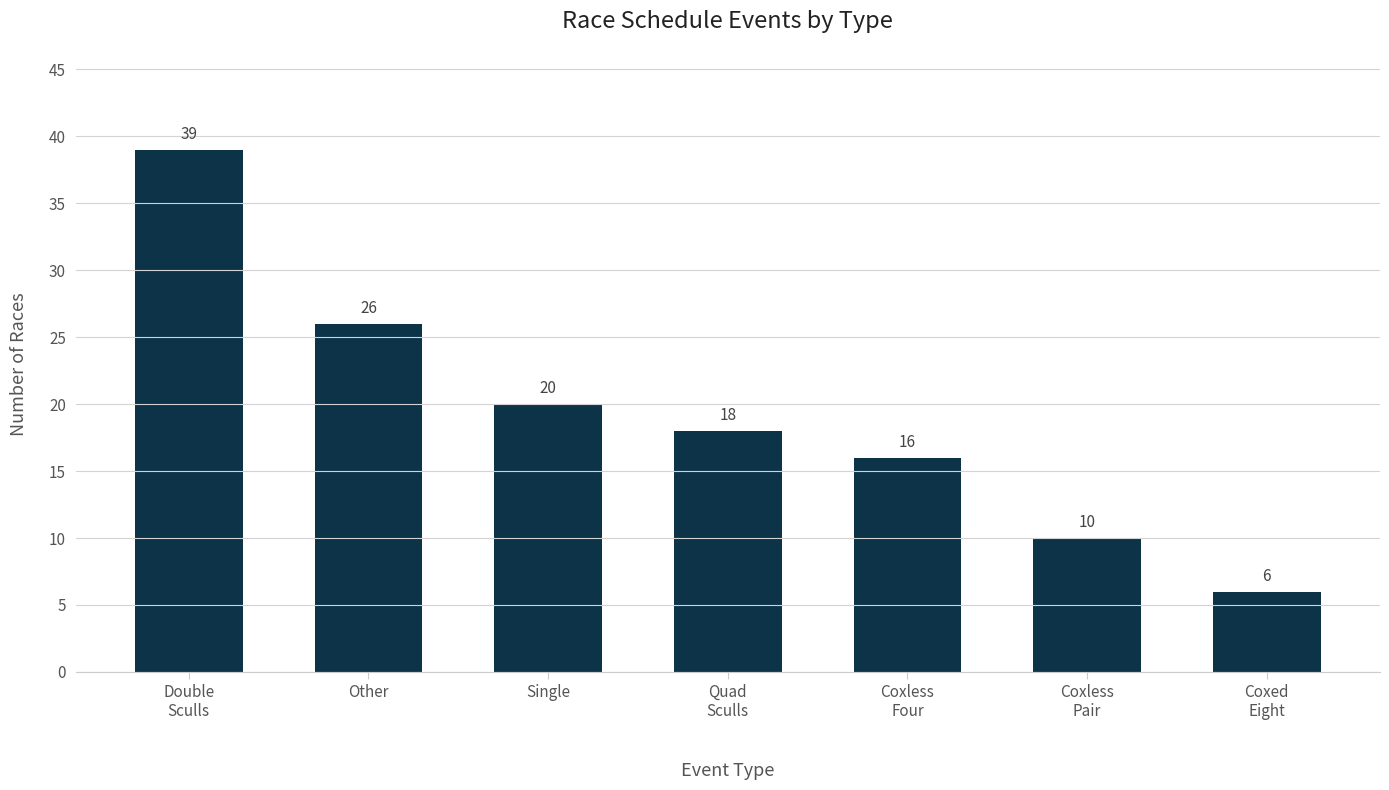

Reading right to left, what are all the values shown in this chart?

6	10	16	18	20	26	39